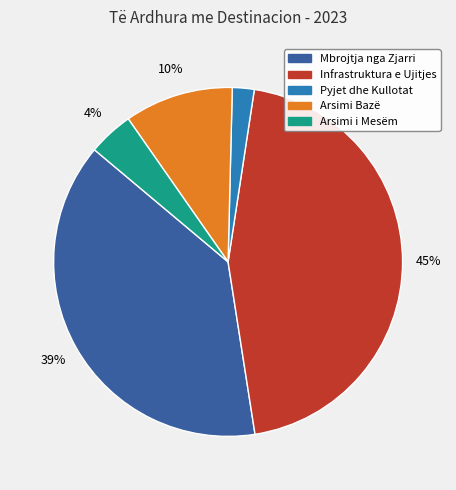

To the nearest percent, what is the average slice percentage?

20%